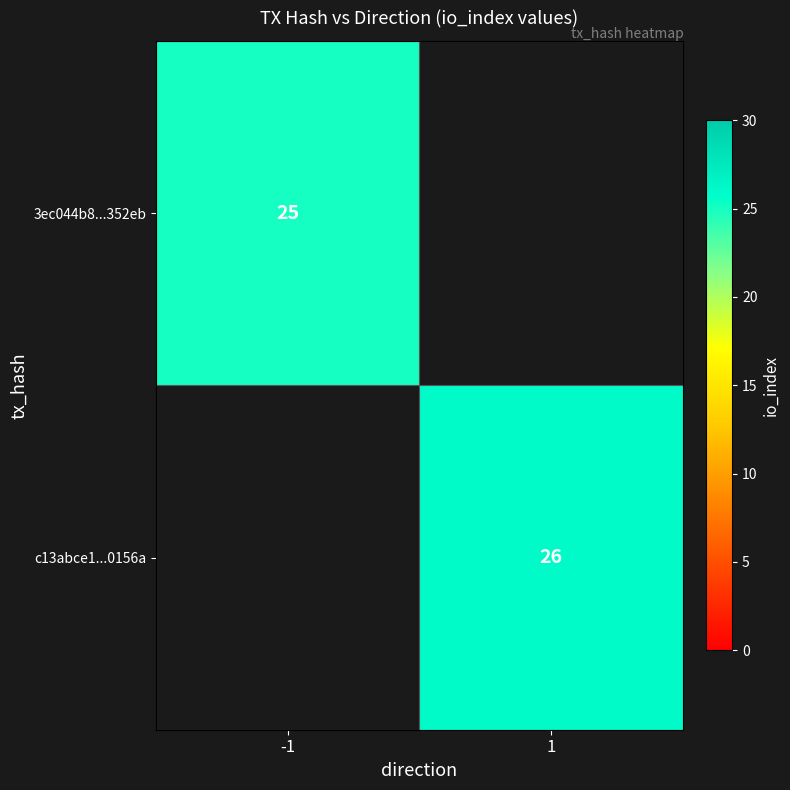

The value of 3ec044b8...352eb at -1 is 25. True or false?

True